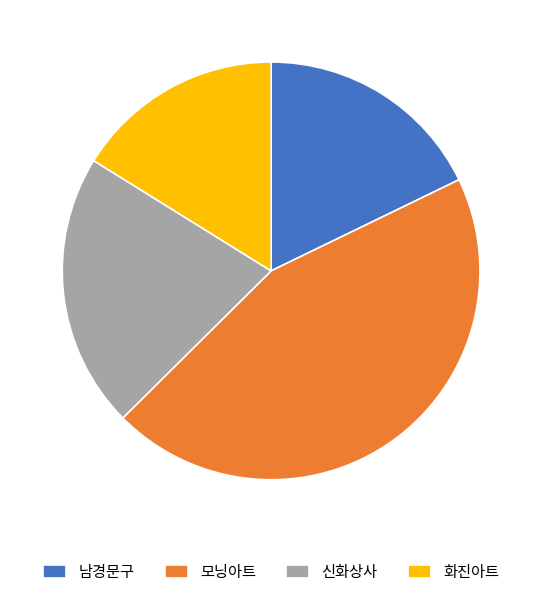

Which has a higher value, 모닝아트 or 신화상사?

모닝아트